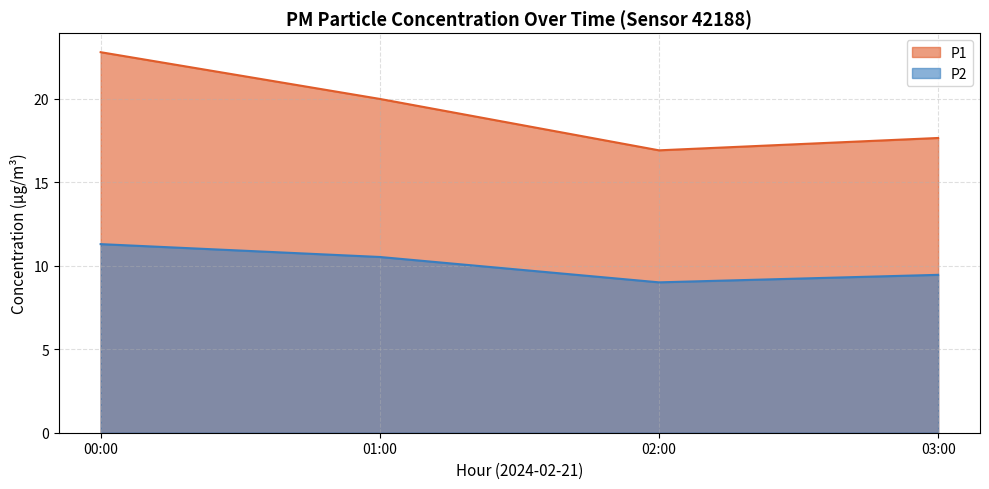

Is the value of P1 at 00:00 greater than the value of P2 at 00:00?

Yes